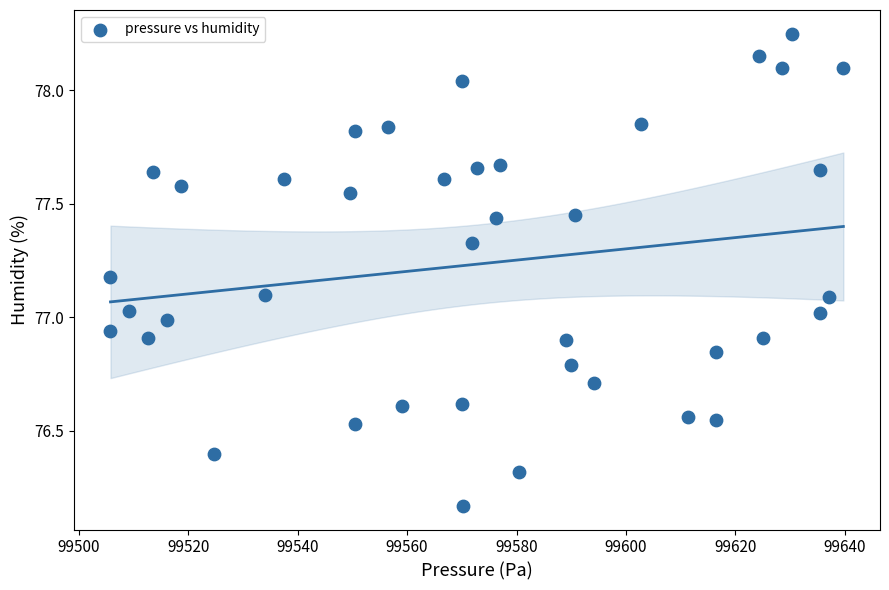

What is the range of Y values (max minus min)?

2.1